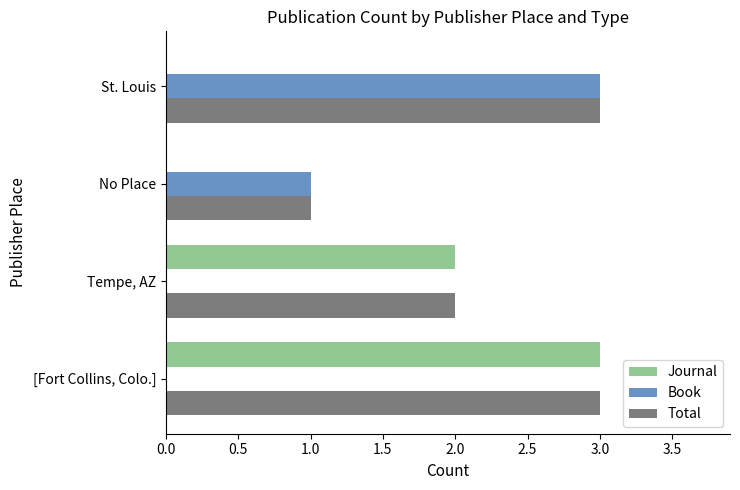

Is it true that Total equals 1 at Tempe, AZ?

False